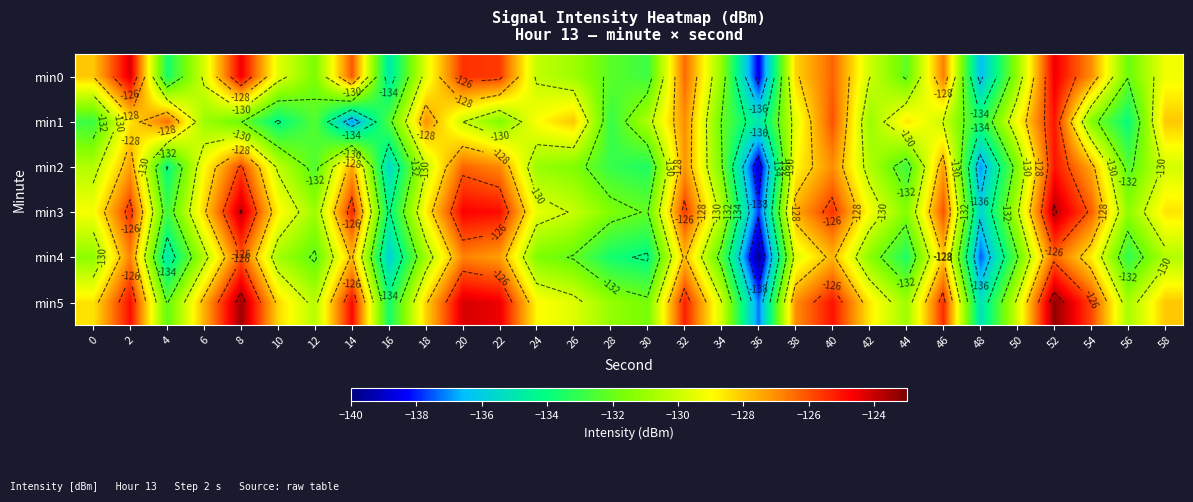

At 22, list the series in order from smallest to largest.

min1, min4, min2, min0, min3, min5